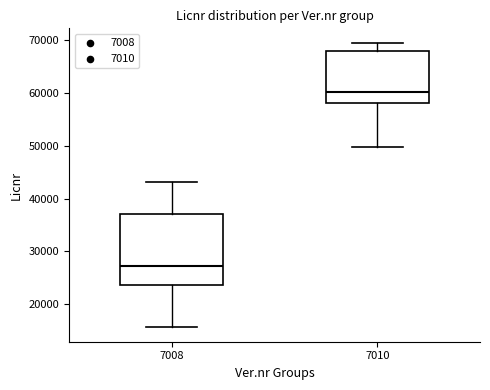

Which box has the lowest median line?

7008